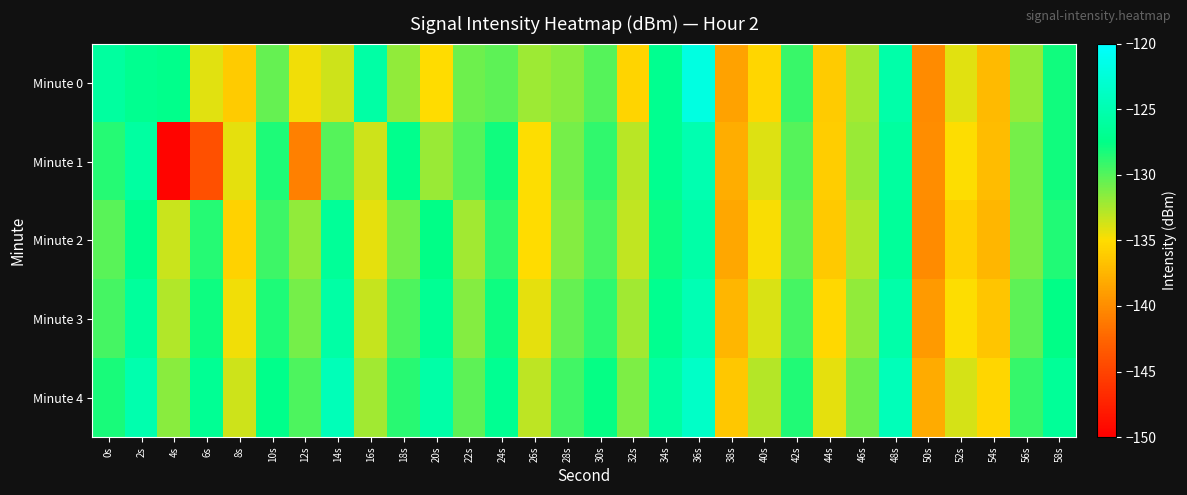

At 4s, list the series in order from largest to smallest.

Minute 0, Minute 4, Minute 3, Minute 2, Minute 1